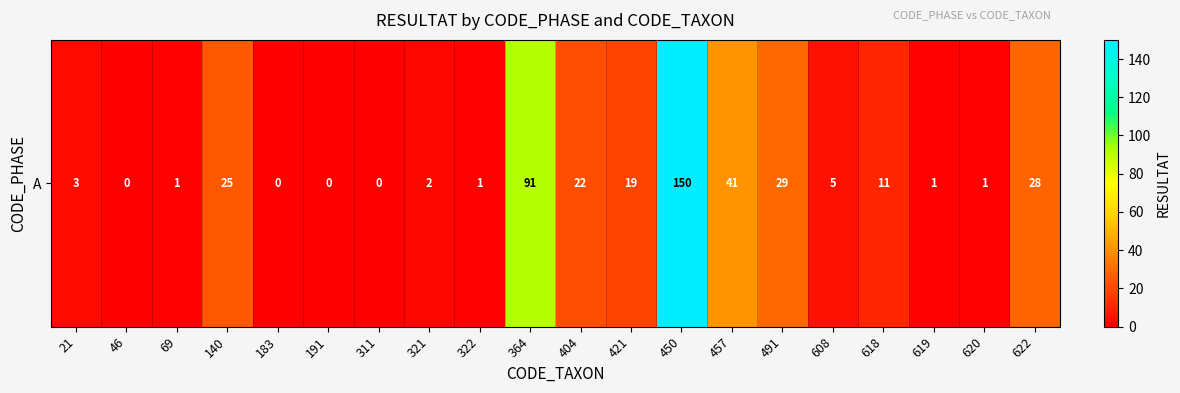

How many series are shown in this chart?

1